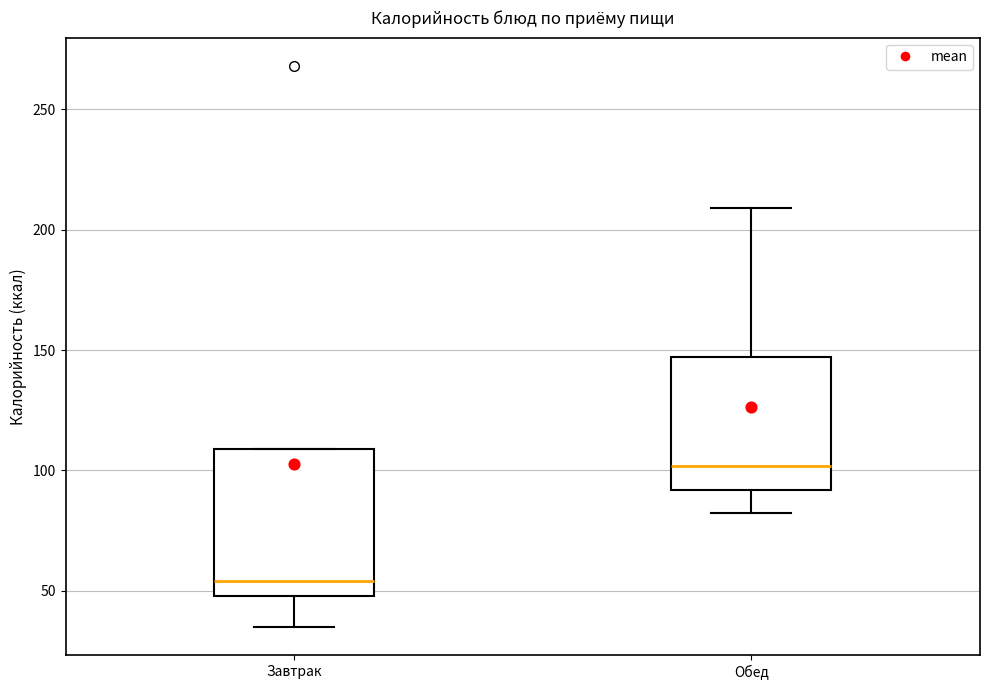

Comparing the boxes themselves (not the whiskers), which one is the tallest?

Завтрак